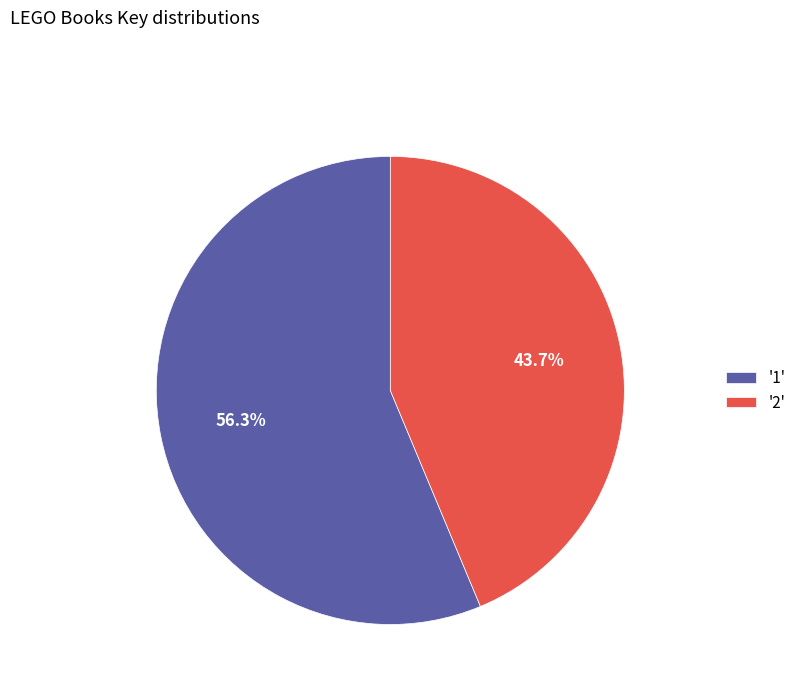

Approximately how many times larger is the value at '2' compared to '1'?

0.8